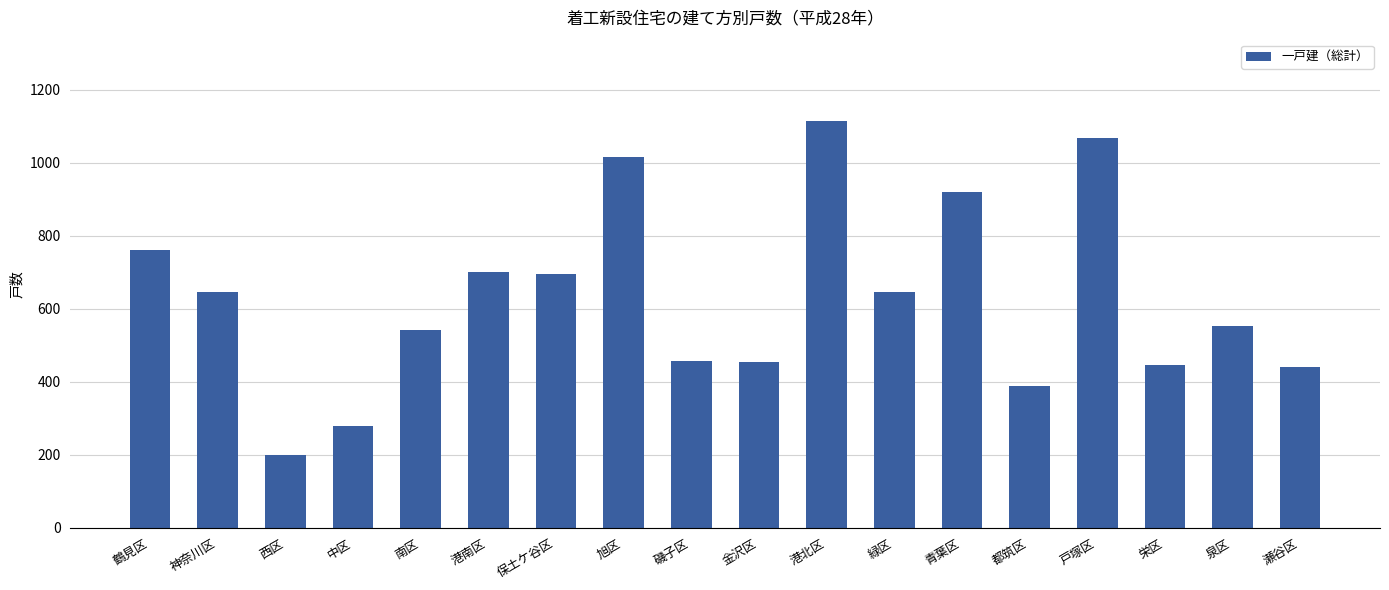

What is the greatest value displayed?

1114